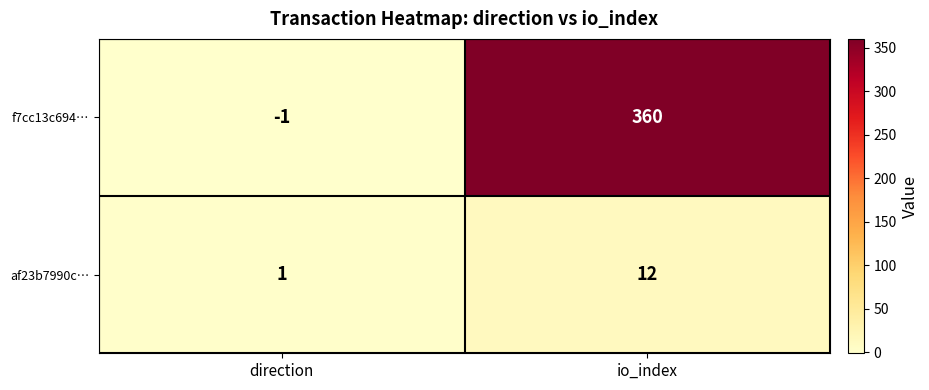

At which category does the chart reach its minimum across all series?

direction